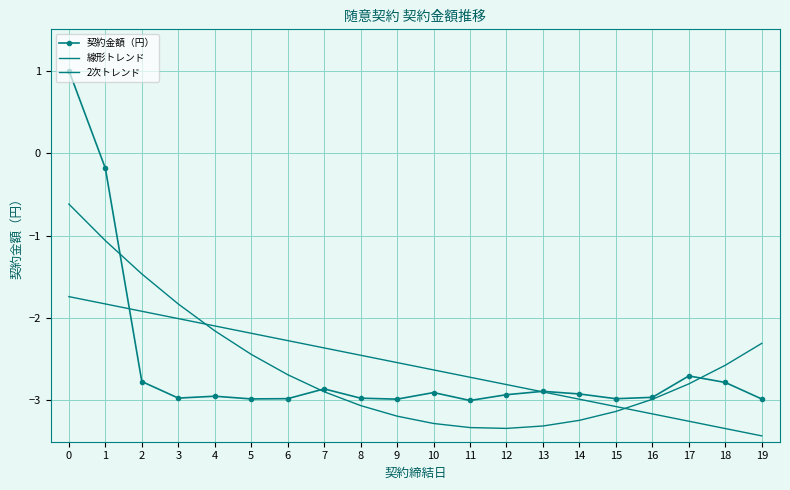

Reading left to right, extract all data points from this chart.

契約金額（円）: 1.0	-0.2	-2.8	-3.0	-2.9	-3.0	-3.0	-2.9	-3.0	-3.0	-2.9	-3.0	-2.9	-2.9	-2.9	-3.0	-3.0	-2.7	-2.8	-3.0
線形トレンド: -1.7	-1.8	-1.9	-2.0	-2.1	-2.2	-2.3	-2.4	-2.5	-2.5	-2.6	-2.7	-2.8	-2.9	-3.0	-3.1	-3.2	-3.3	-3.3	-3.4
2次トレンド: -0.6	-1.1	-1.5	-1.8	-2.2	-2.4	-2.7	-2.9	-3.1	-3.2	-3.3	-3.3	-3.3	-3.3	-3.2	-3.1	-3.0	-2.8	-2.6	-2.3